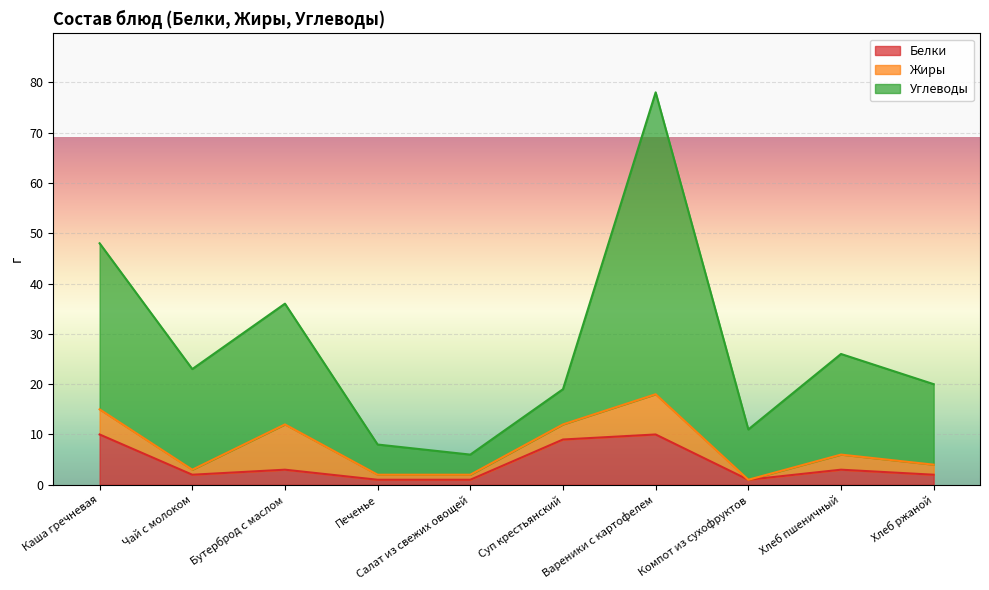

True or false: Белки has a value of 1 at Чай с молоком.

False